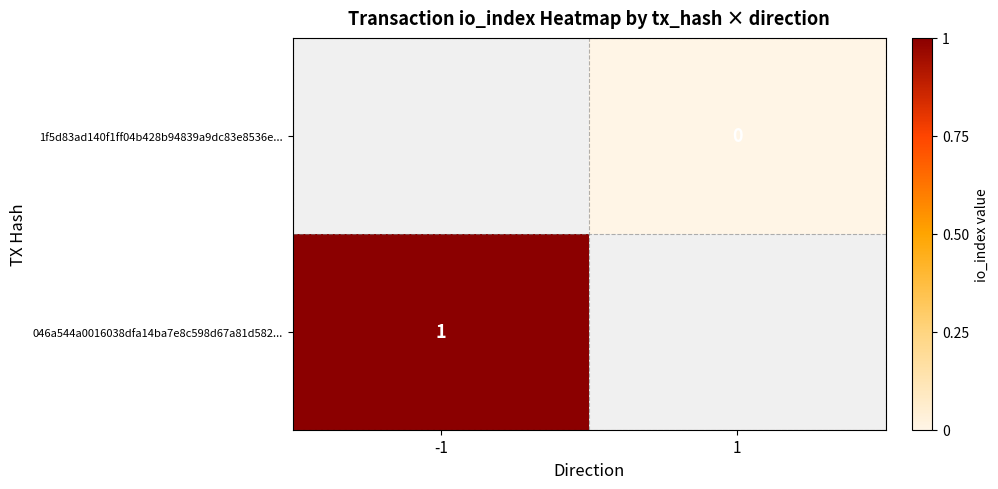

True or false: 046a544a0016038dfa14ba7e8c598d67a81d582... has a value of 1 at -1.

True